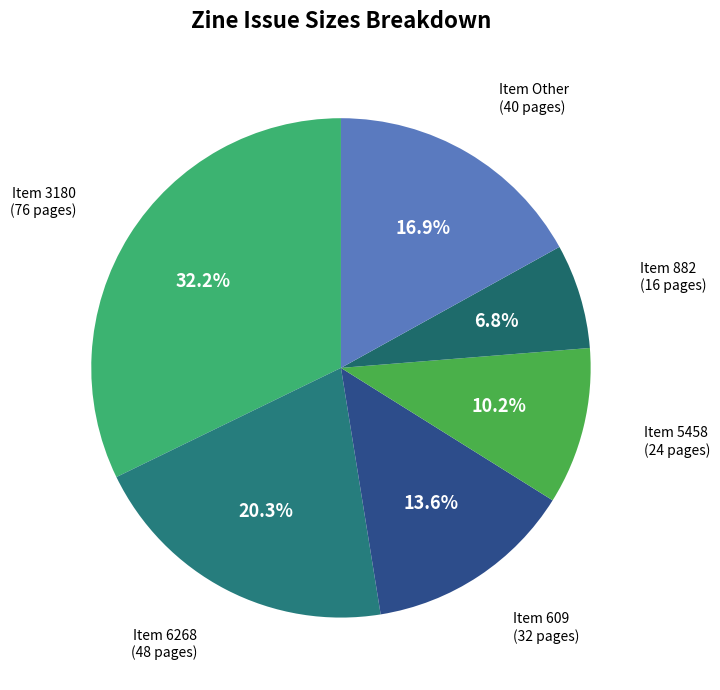

To the nearest percent, what is the difference between the largest and smallest slice percentages?

25%